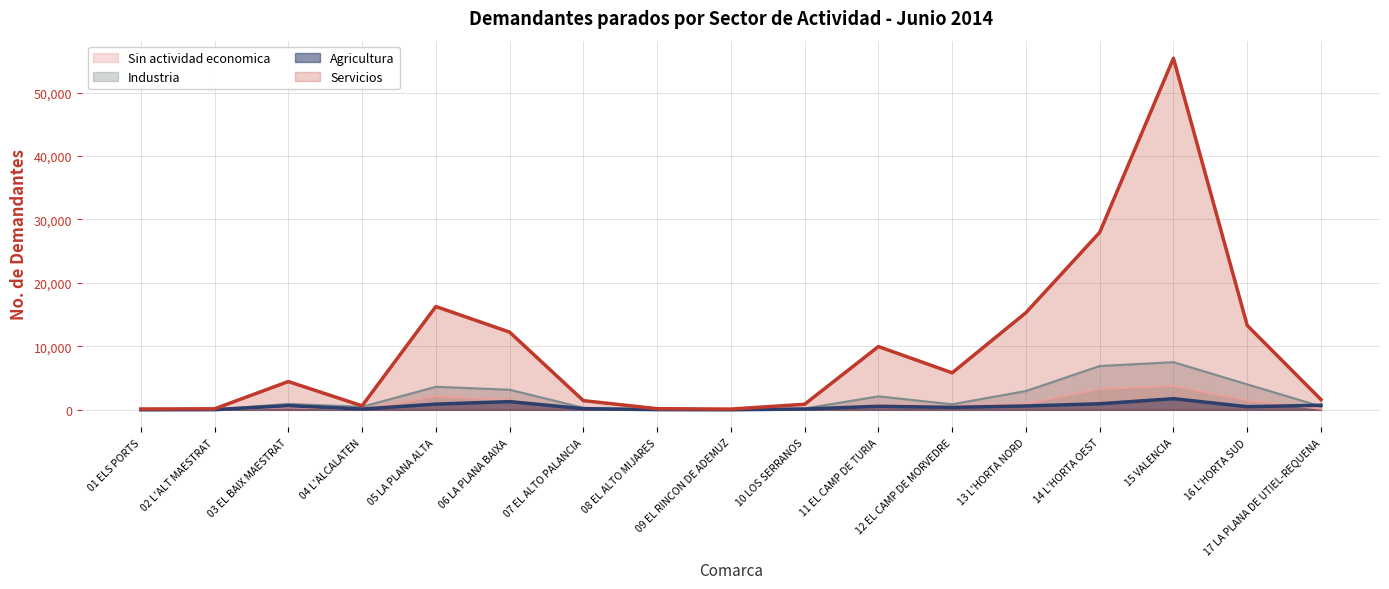

What is the highest value of the Agricultura series?

1754